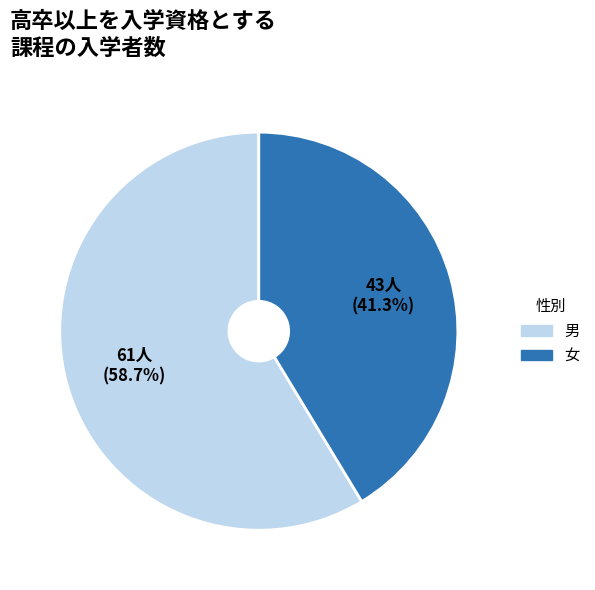

What percentage do 男 and 女 together represent?

100.0%